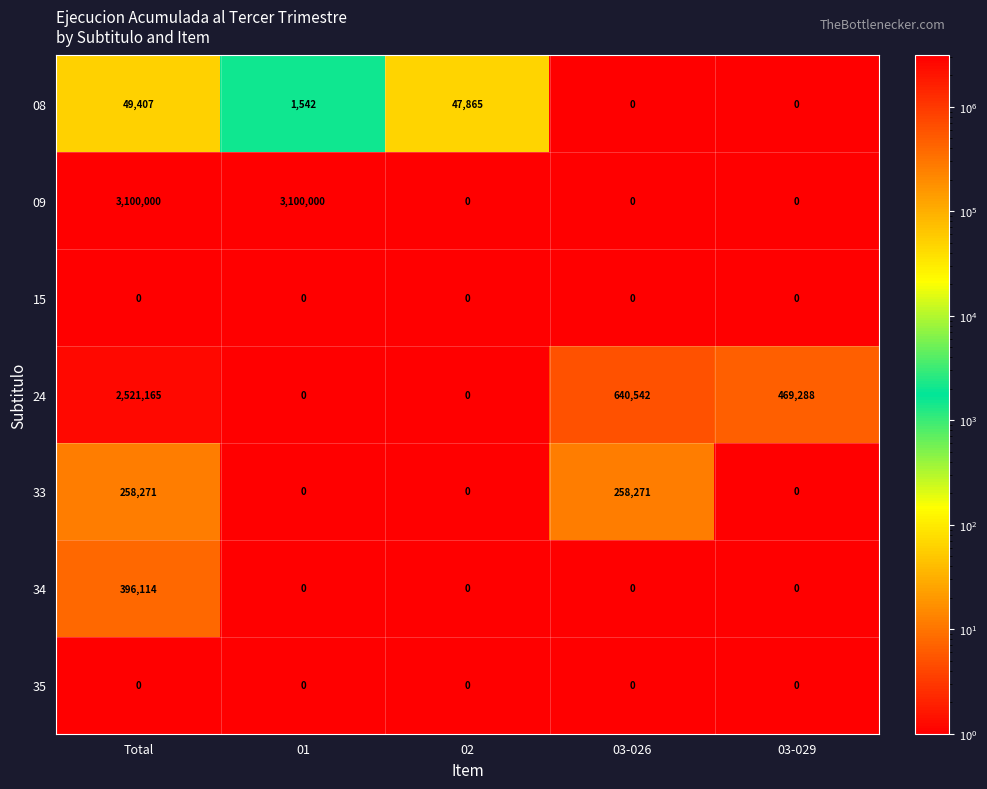

What is the highest value of the 33 series?

258271